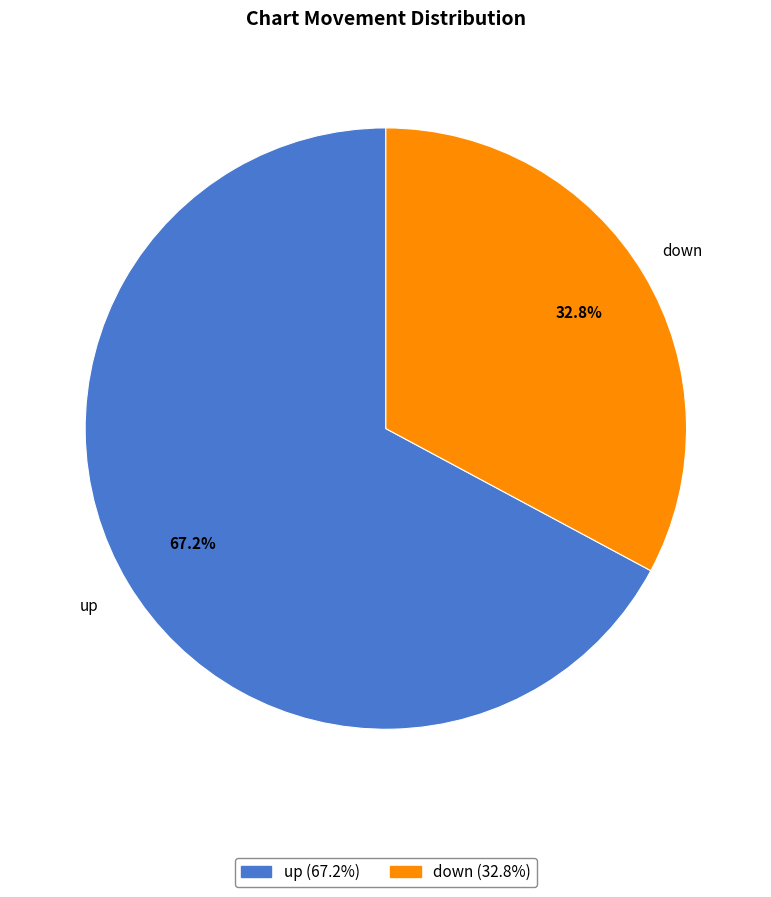

The up slice represents 67% of the pie. True or false?

True